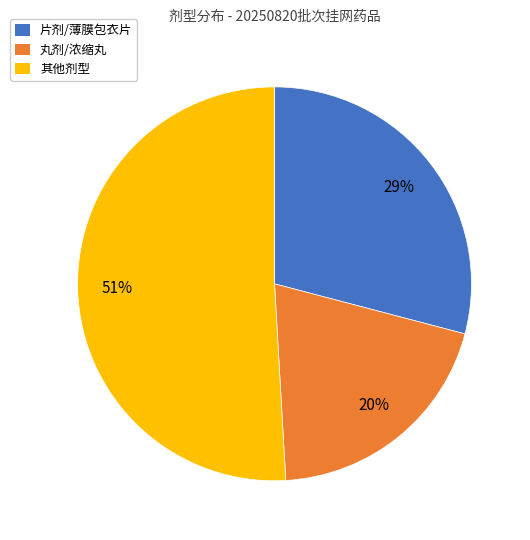

To the nearest percent, what is the difference between the largest and smallest slice percentages?

31%